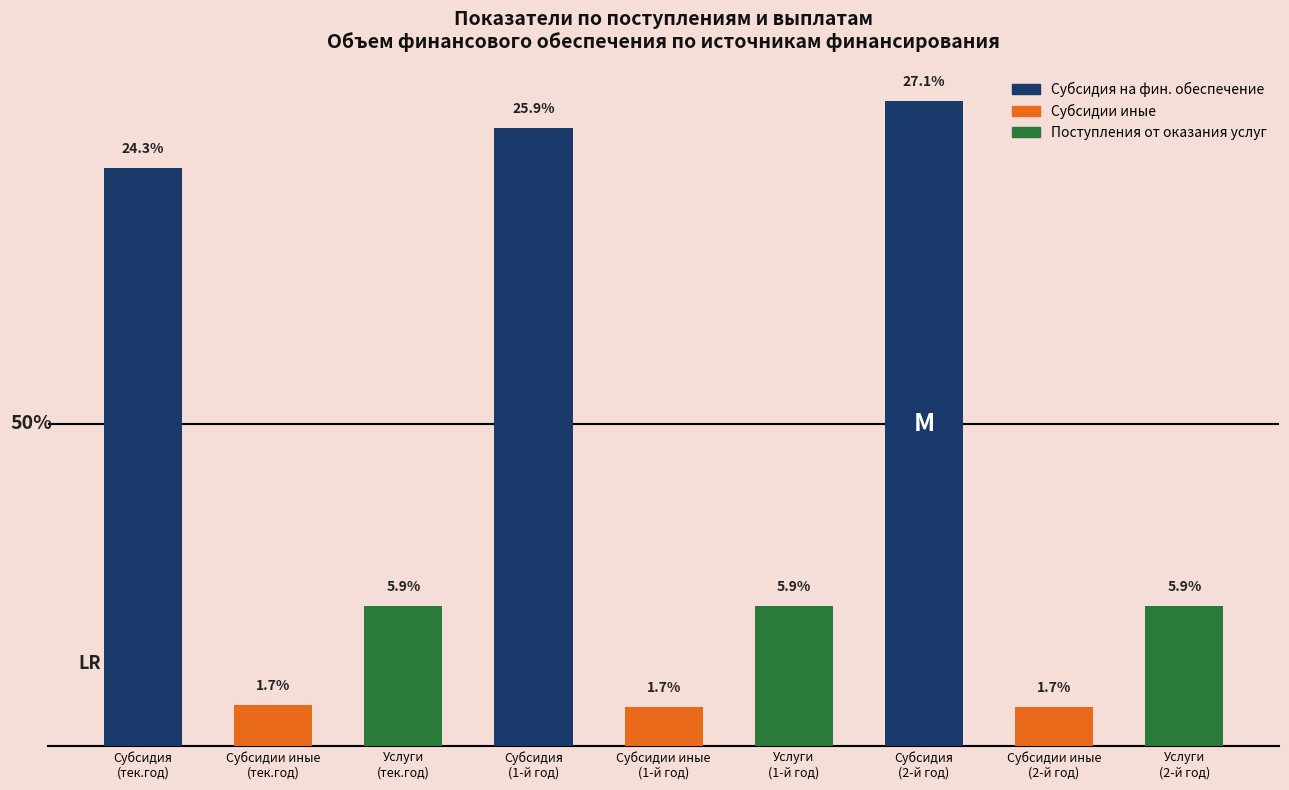

Approximately how many times larger is the value at Услуги
(2-й год) compared to Субсидии иные
(тек.год)?

3.4